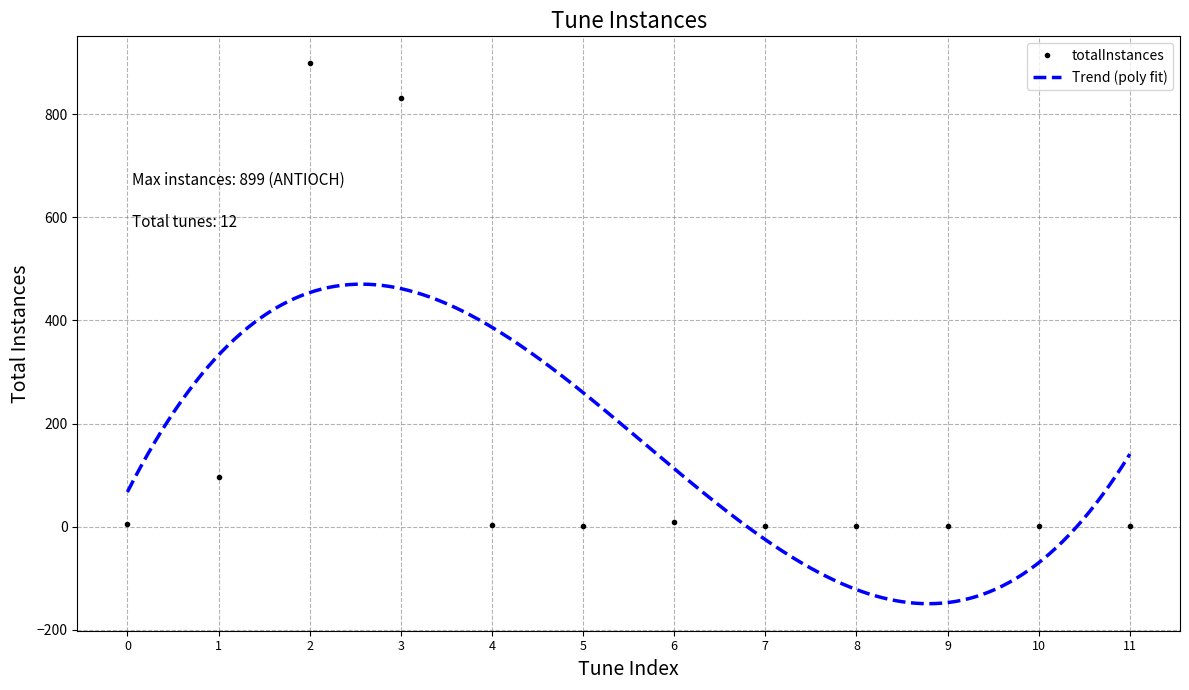

What is the minimum value shown in the chart?

1